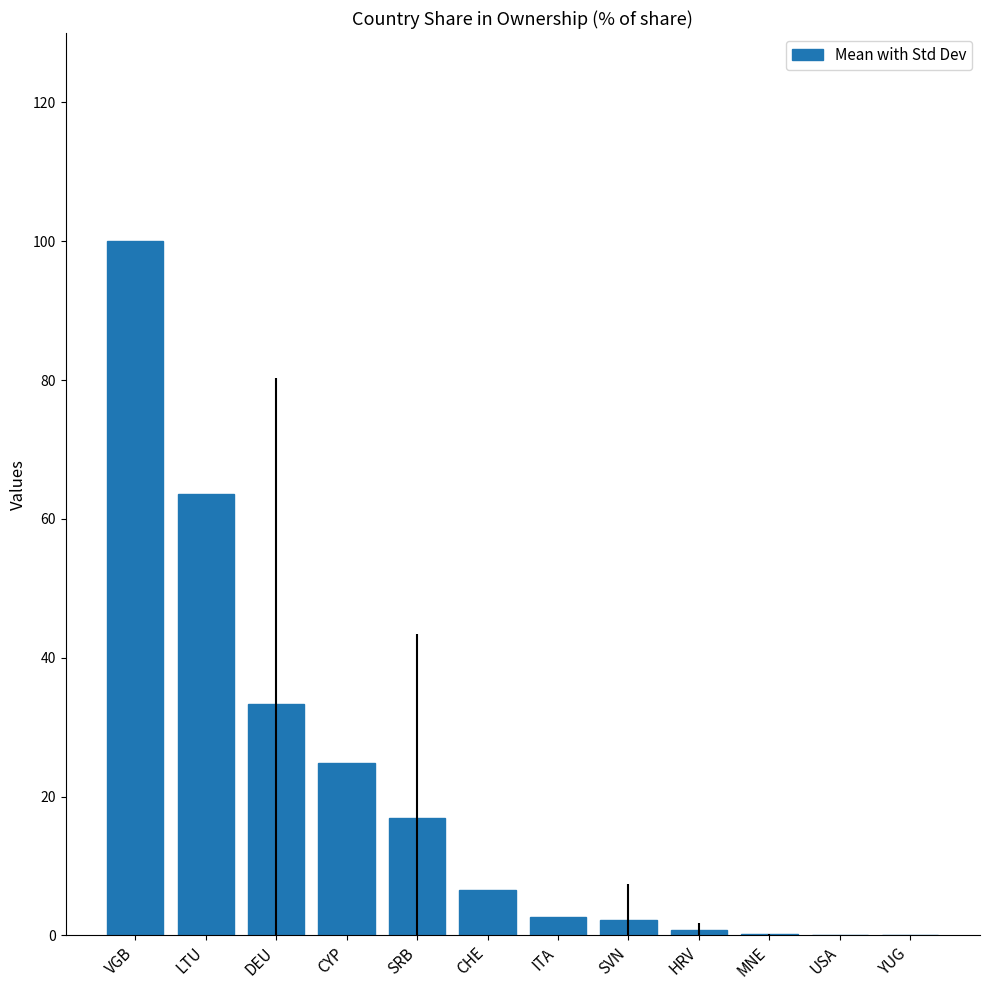

True or false: the data shows 6.6 at CHE.

True